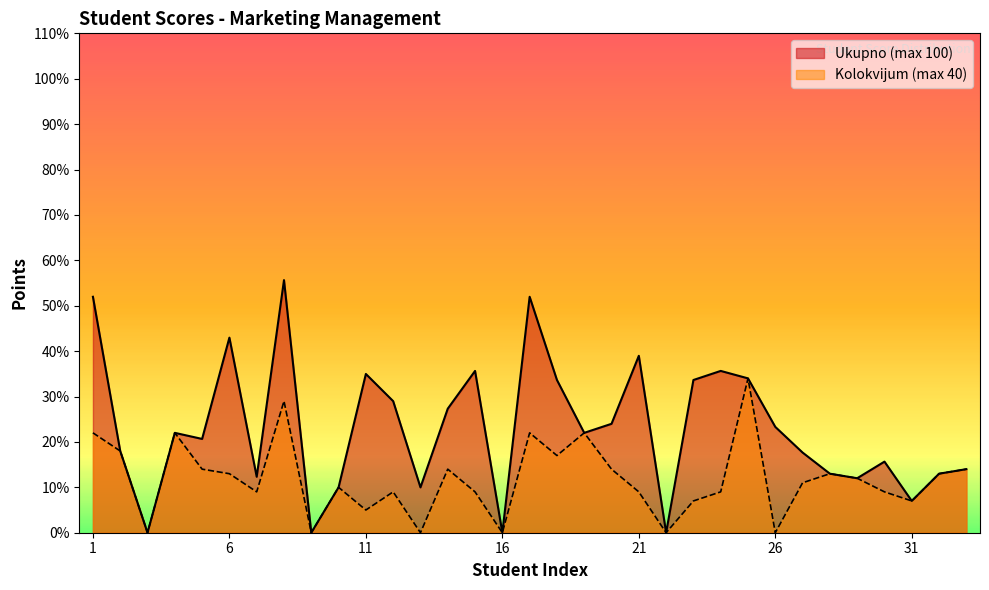

How many categories are shown in the chart?

33